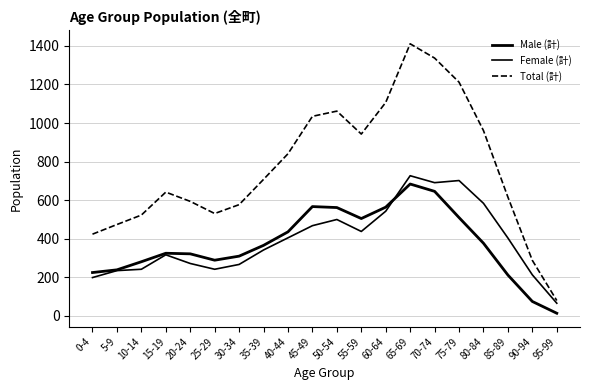

True or false: Female (計) has a value of 83 at 10-14.

False